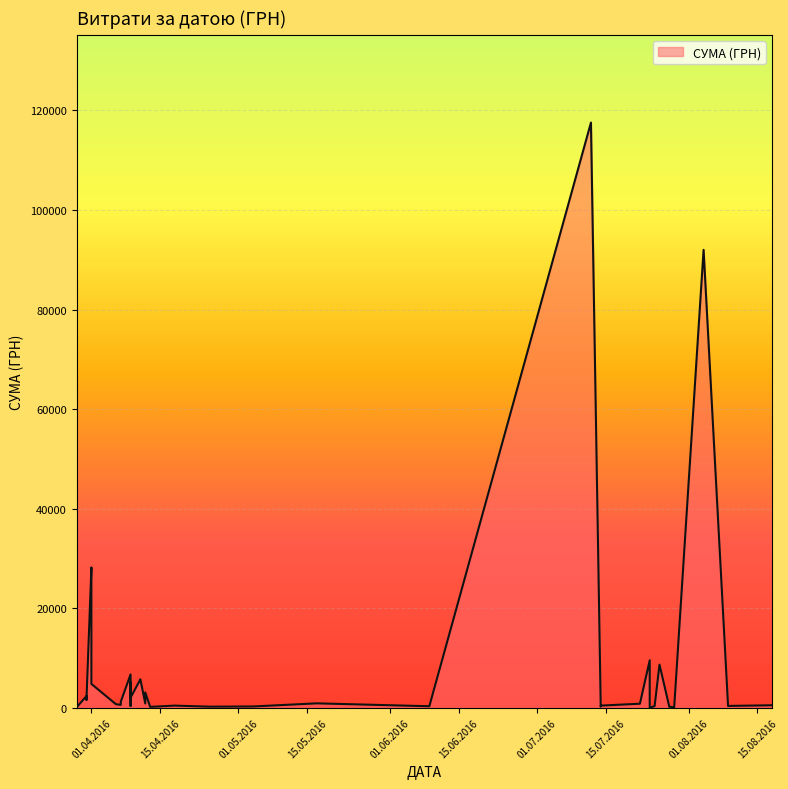

Reading left to right, what are all the values shown in this chart?

18.08.2016=496.0	09.08.2016=361.8	04.08.2016=91998.9	29.07.2016=97.8	28.07.2016=199.0	26.07.2016=8661.0	25.07.2016=323.2	24.07.2016=9532.1	24.07.2016=11.2	22.07.2016=805.0	14.07.2016=219.0	14.07.2016=425.8	12.07.2016=117568.8	09.06.2016=300.0	17.05.2016=881.4	04.05.2016=252.8	25.04.2016=215.5	18.04.2016=425.8	13.04.2016=173.9	12.04.2016=859.3	12.04.2016=3071.0	11.04.2016=5709.6	11.04.2016=5693.4	09.04.2016=6700.0	09.04.2016=361.8	09.04.2016=5116.8	09.04.2016=2027.8	07.04.2016=577.4	07.04.2016=1216.6	06.04.2016=714.6	01.04.2016=28183.3	01.04.2016=26381.6	01.04.2016=4783.8	31.03.2016=2364.0	31.03.2016=1576.8	31.03.2016=1881.9	29.03.2016=97.8	29.03.2016=100.0	29.03.2016=97.8	29.03.2016=100.0